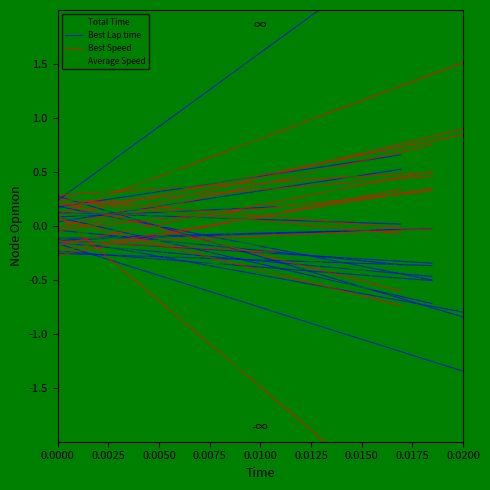

What is the difference between the Best Speed values at 0.0025 and 0.0000?

1.4